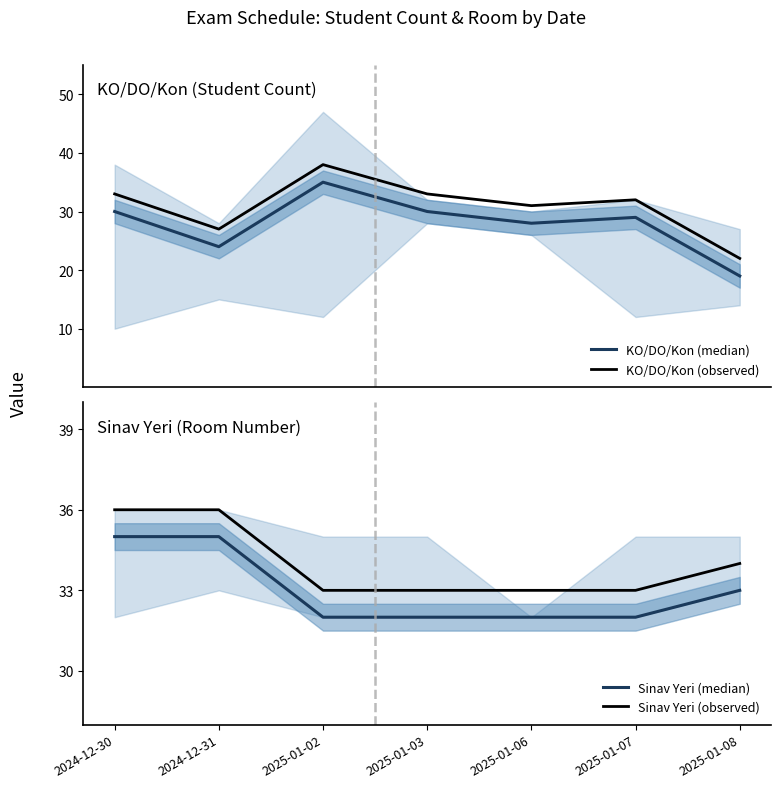

What is the label of the 7th point from the left?

2025-01-08